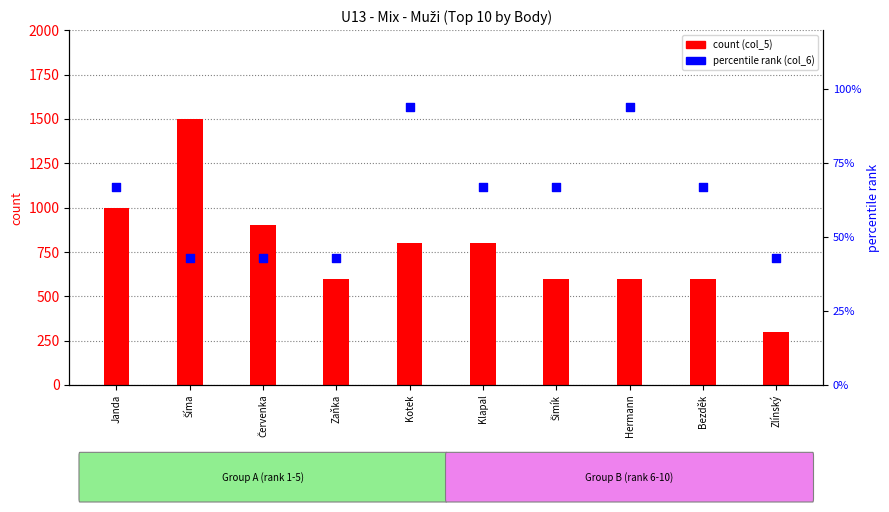

Which series has the widest spread of Y values?

count (col_5)